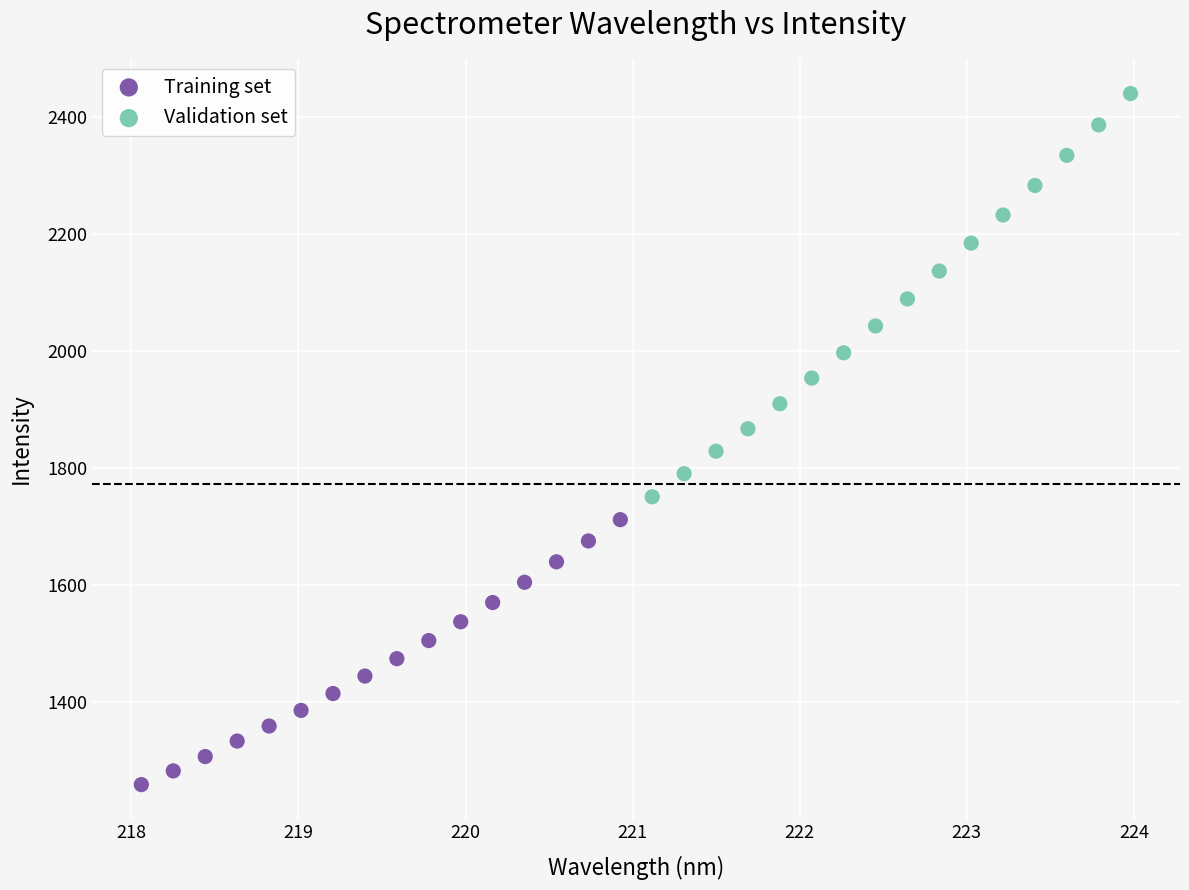

Which series reaches the minimum Y coordinate?

Training set